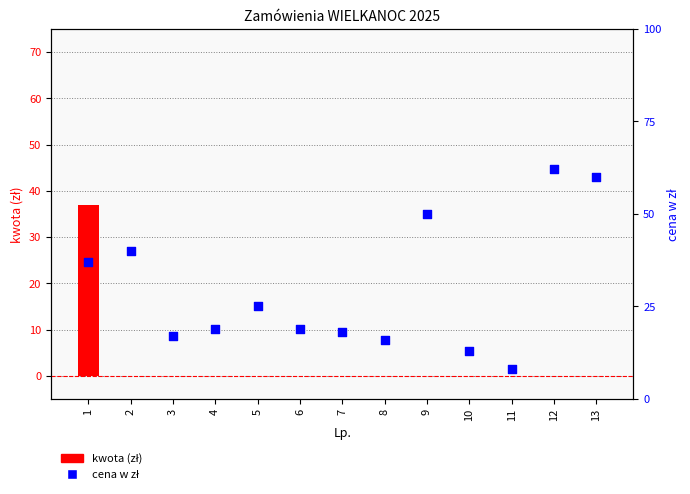

Which series reaches the maximum Y coordinate?

cena w zł